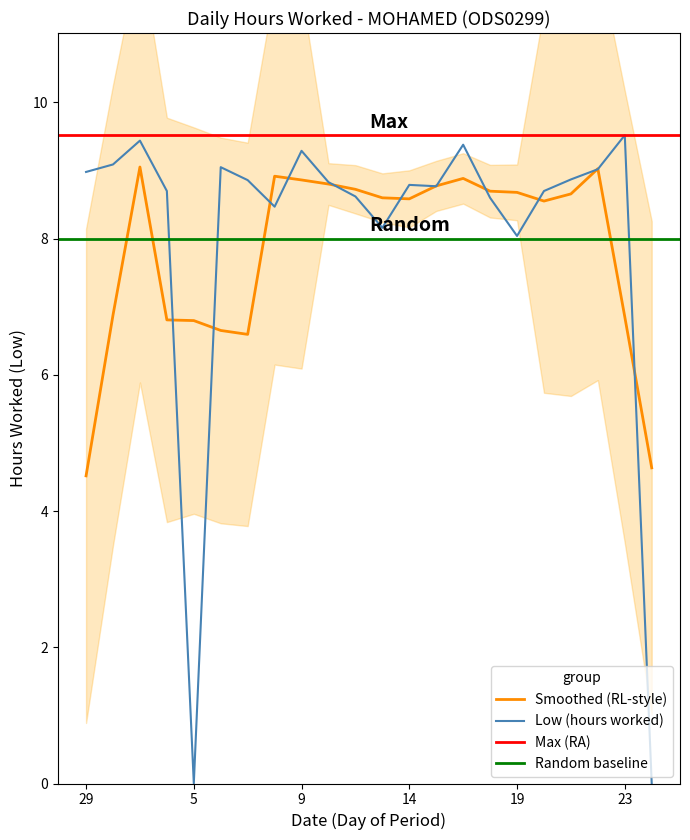

True or false: Smoothed (RL-style) has a value of 8.7 at 19.

True